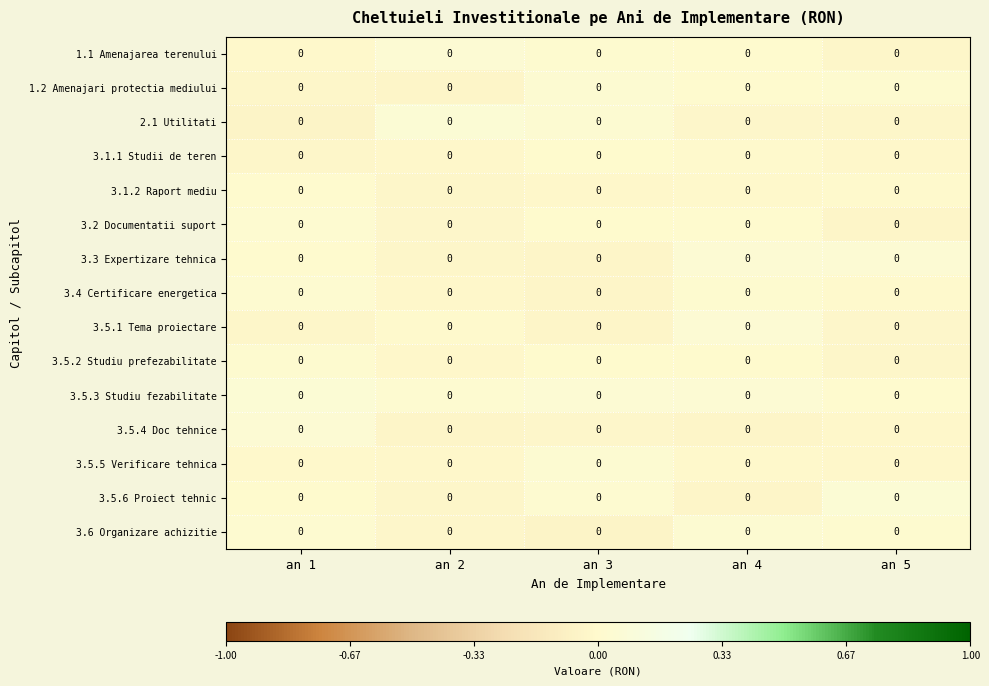

What is the spread (max minus min) of values at an 5?

0.1